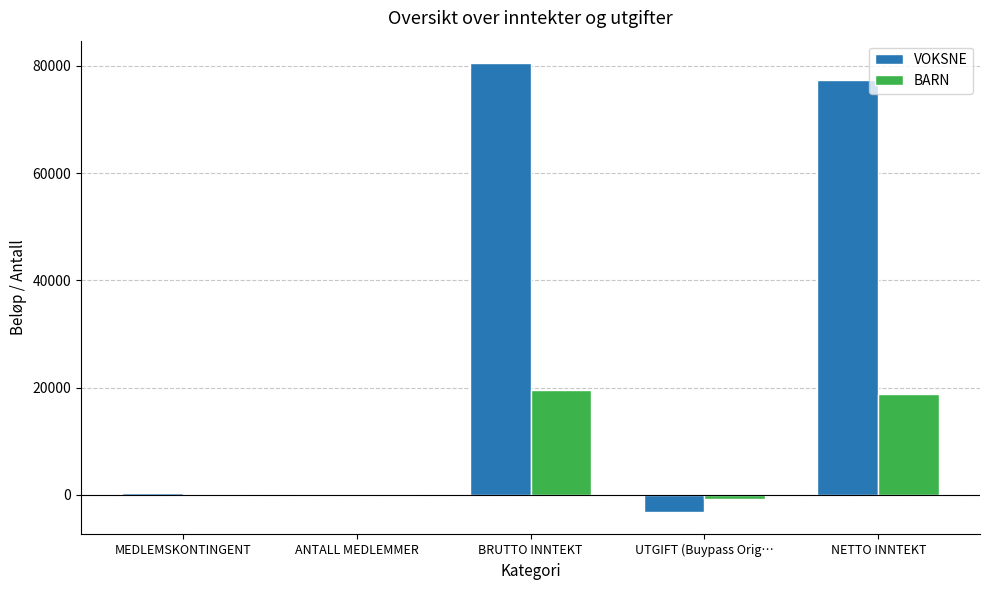

What value does the BARN series have at NETTO INNTEKT, to the nearest 100?

18700